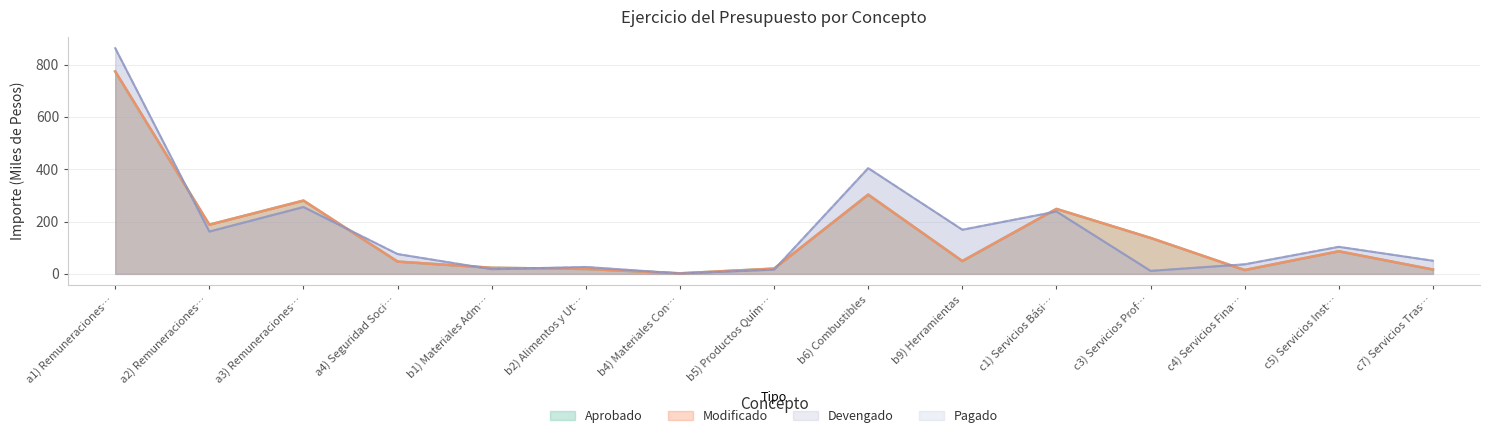

What is the difference between the second highest and second lowest values in the Devengado series?

392.7